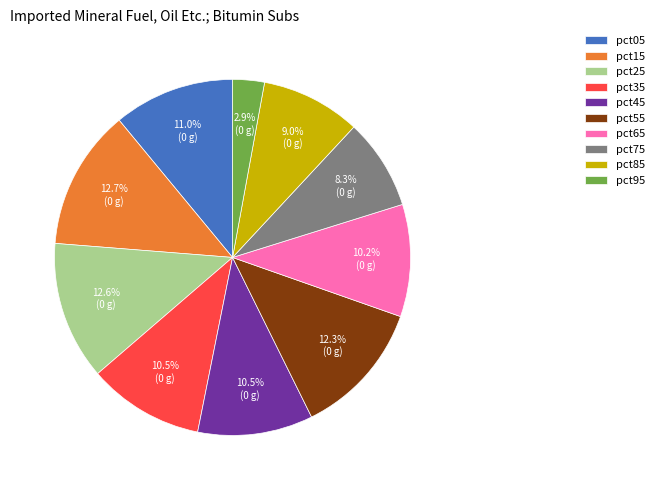

How many segments does this pie chart have?

10